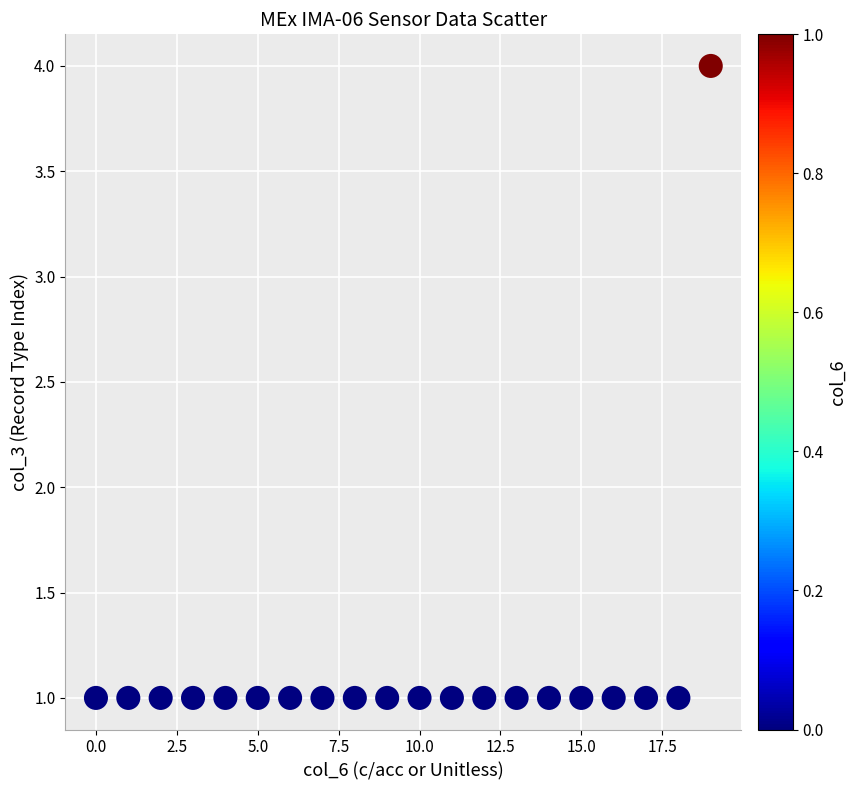

What is the range of Y values (max minus min)?

3